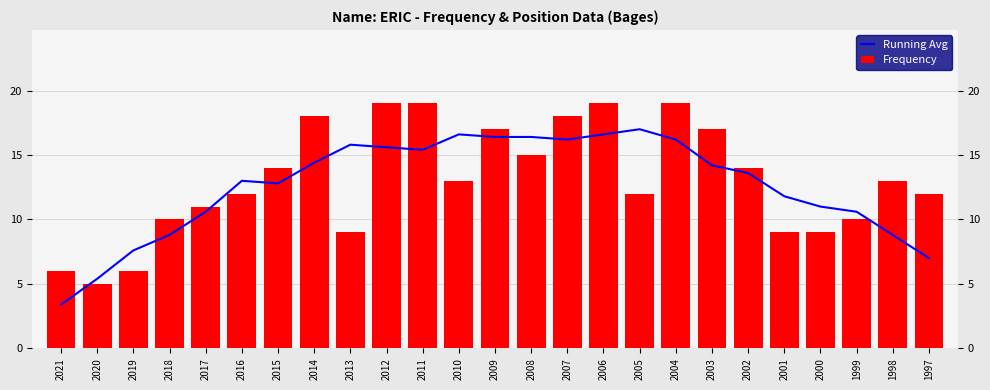

What is the value of the Running Avg bar at the 23rd from the left?

10.6